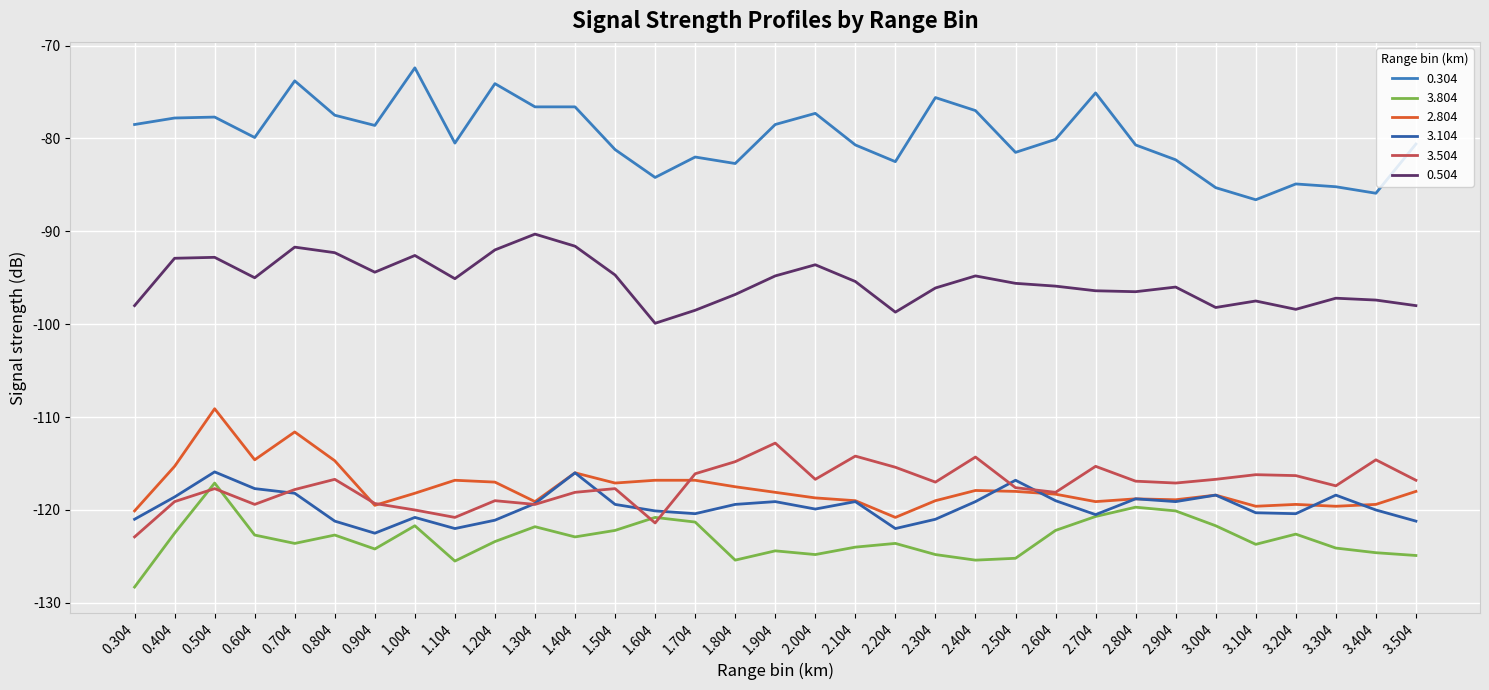

Is it true that 3.504 equals -43.9 at 2.004?

False